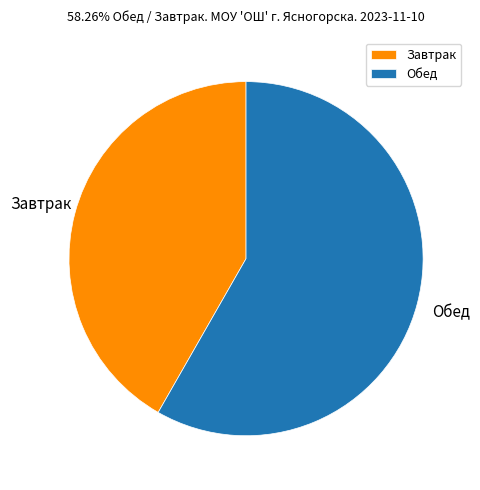

Does Обед account for over 50% of the chart?

Yes